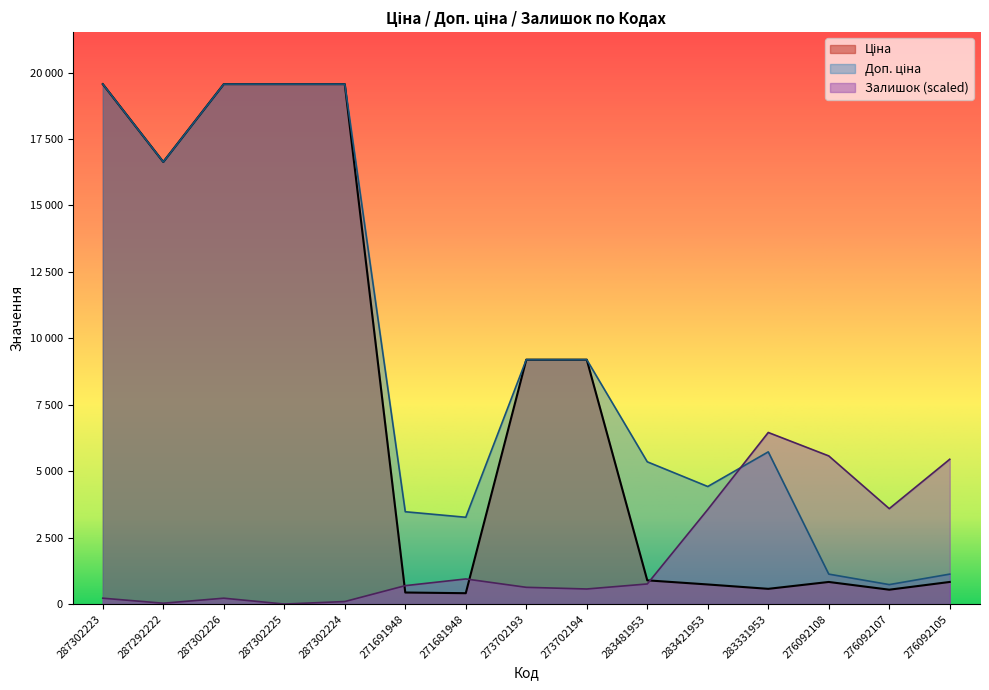

Does the chart have visible grid lines?

No